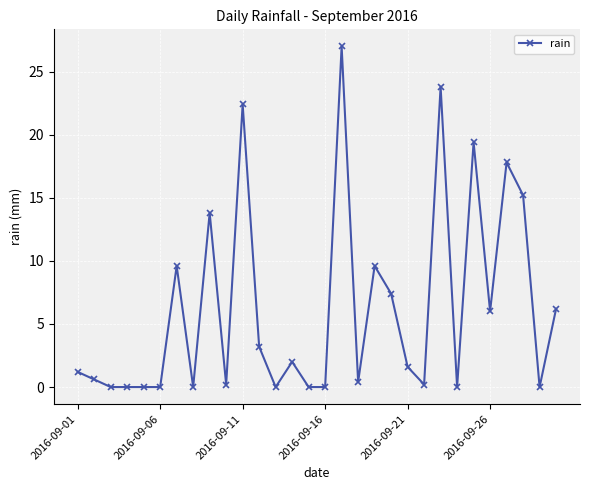

What is the difference between the second highest and minimum values?

23.8